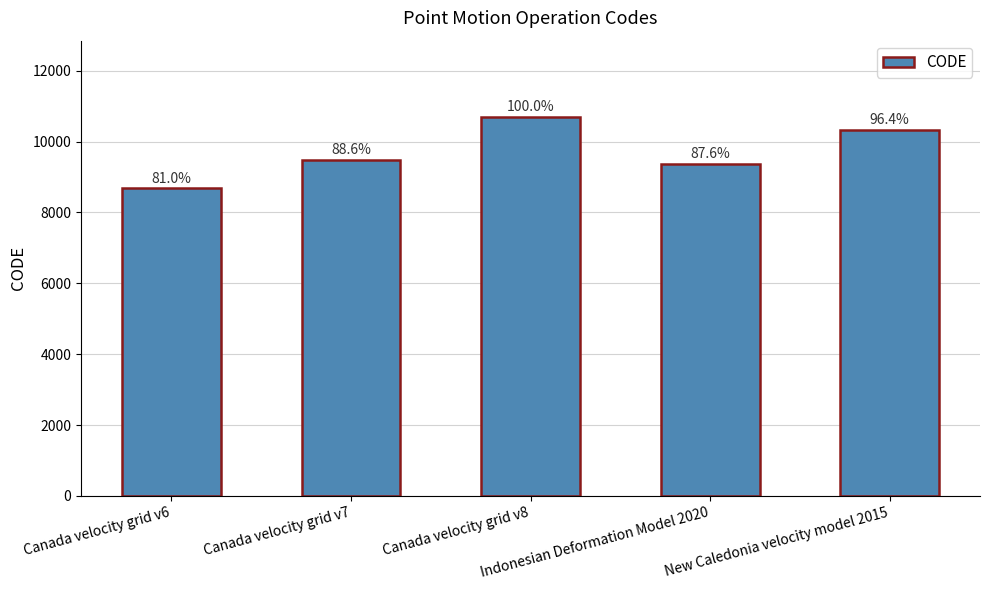

Does the chart contain any negative values?

No